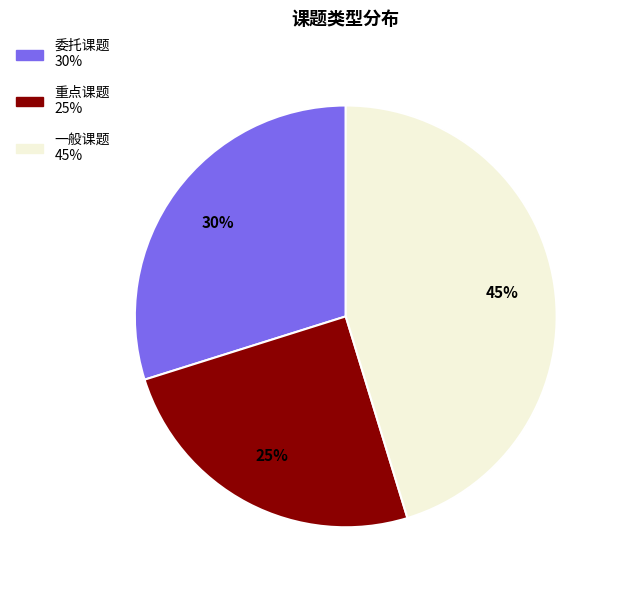

Does any single category account for the majority?

No